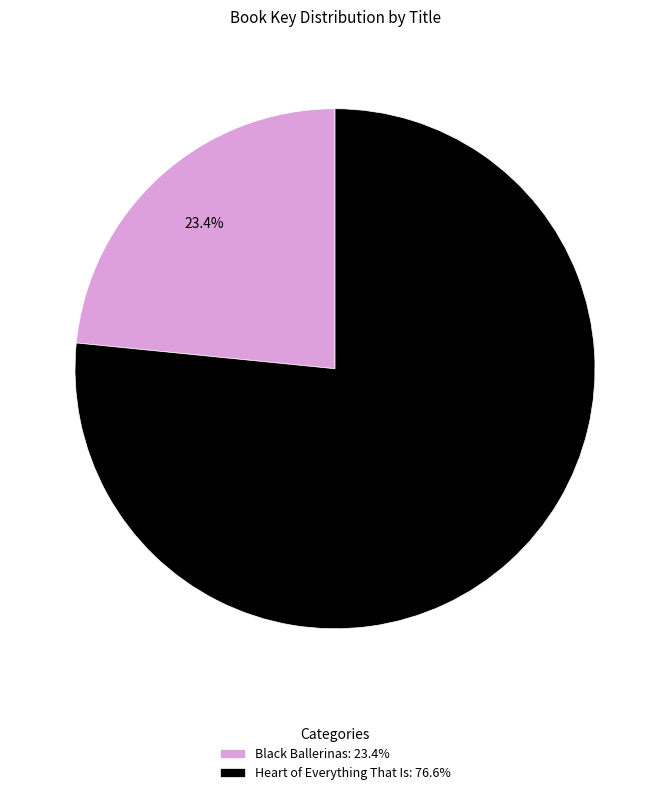

Between Heart of Everything That Is and Black Ballerinas, which is larger?

Heart of Everything That Is